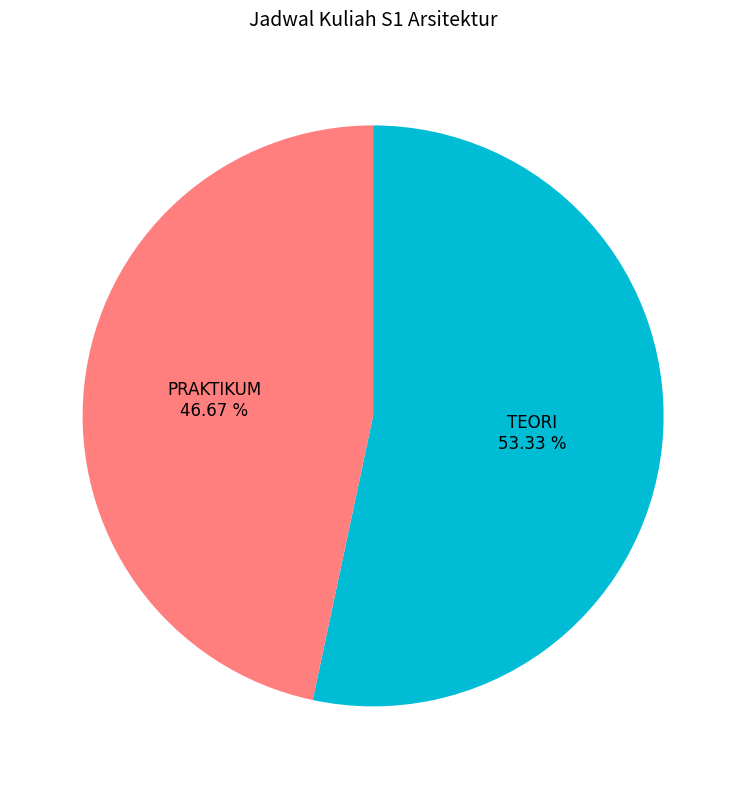

Which slice is the smallest?

PRAKTIKUM